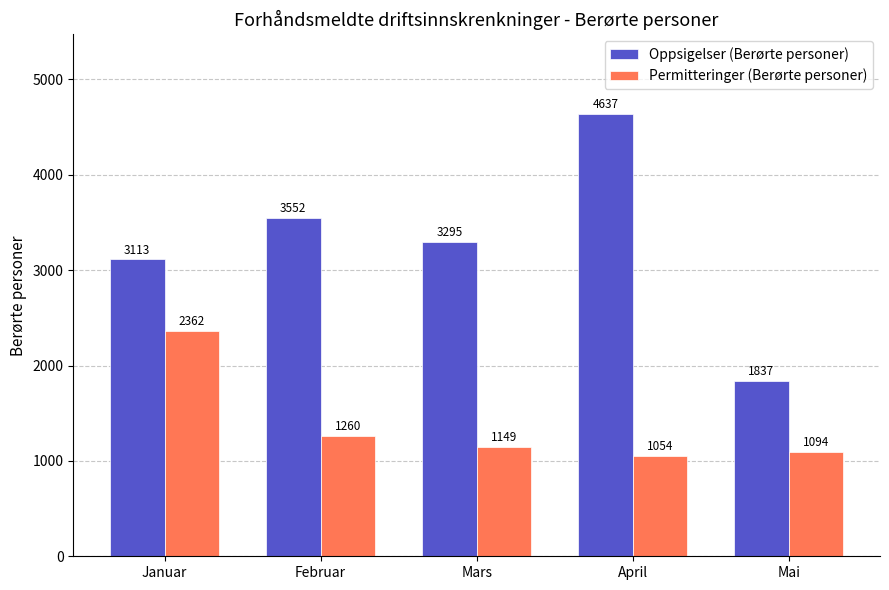

What is the difference between the Oppsigelser (Berørte personer) values at Mai and Februar?

1715